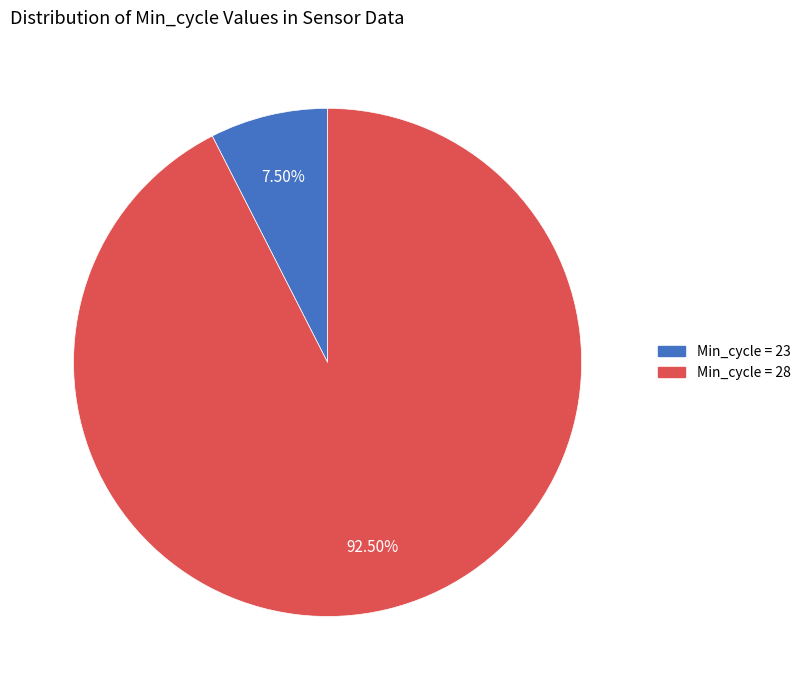

Does any single category account for the majority?

Yes